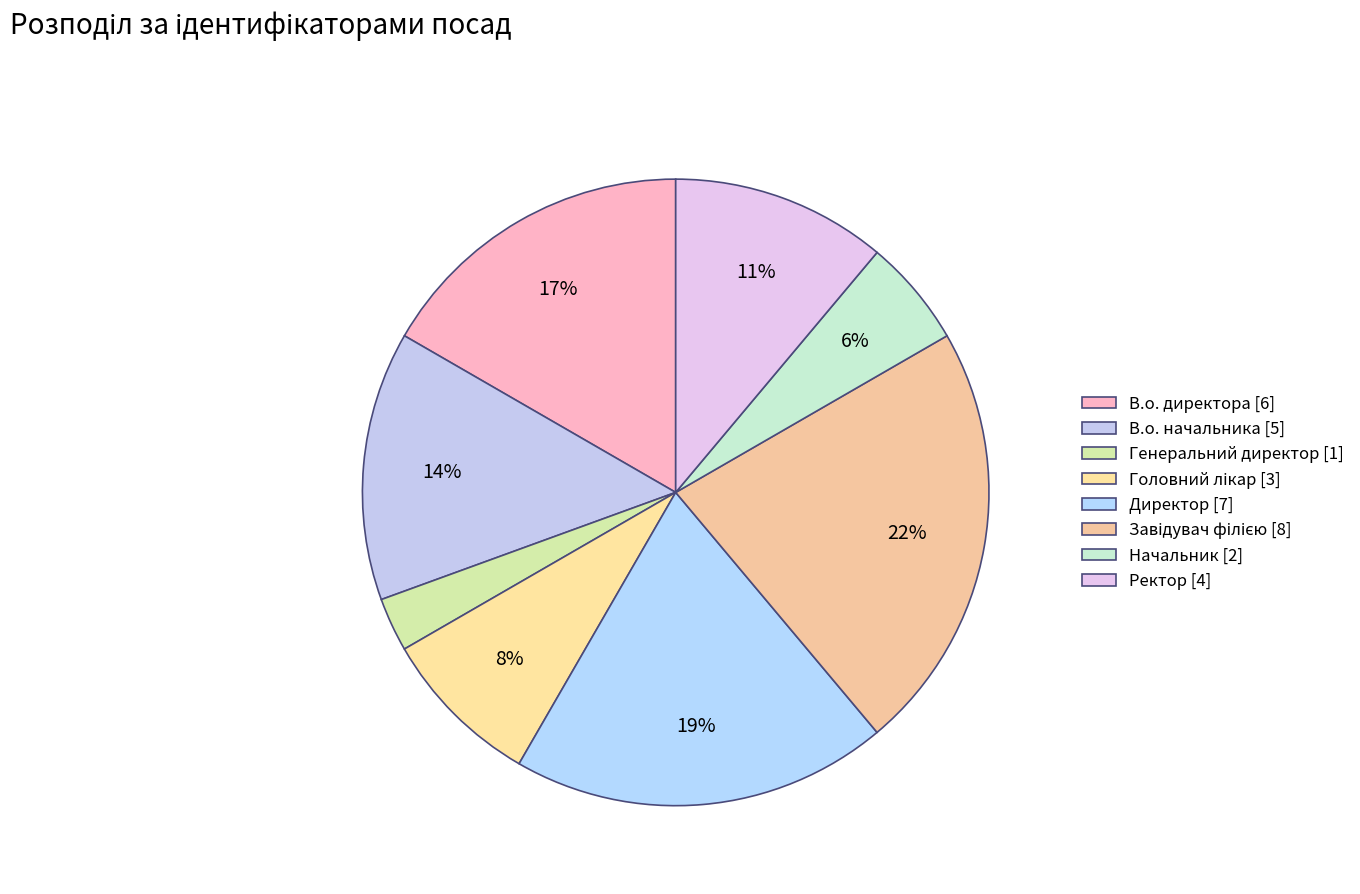

Count the number of slices in the pie.

8